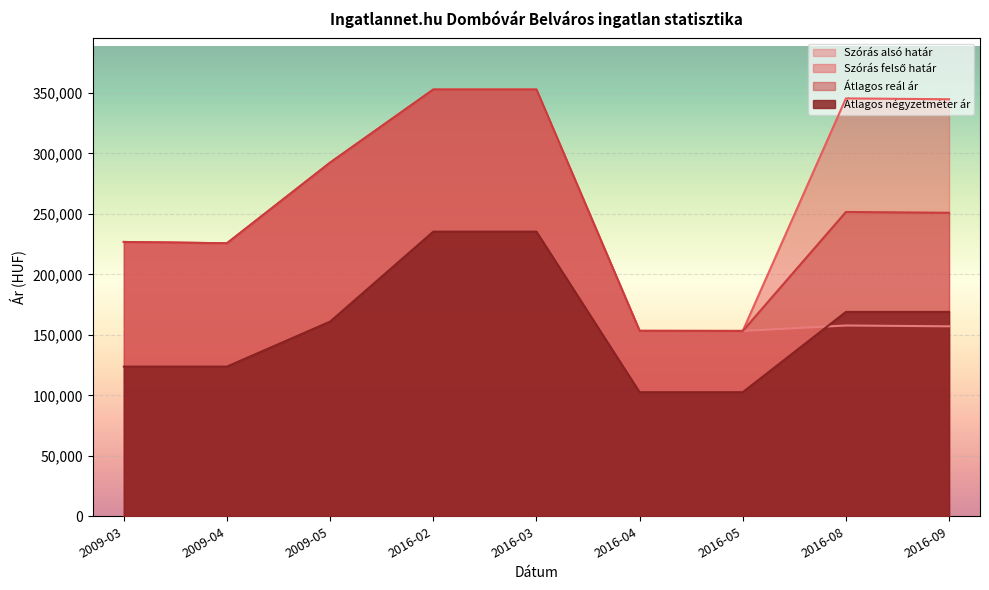

Is it true that Szórás felső határ equals 153264 at 2016-04?

True